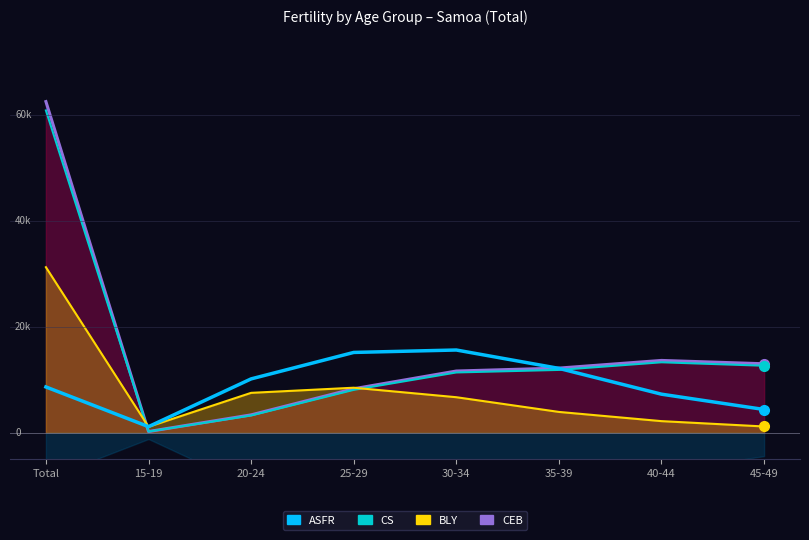

At which label is CS closest to 30554?

40-44